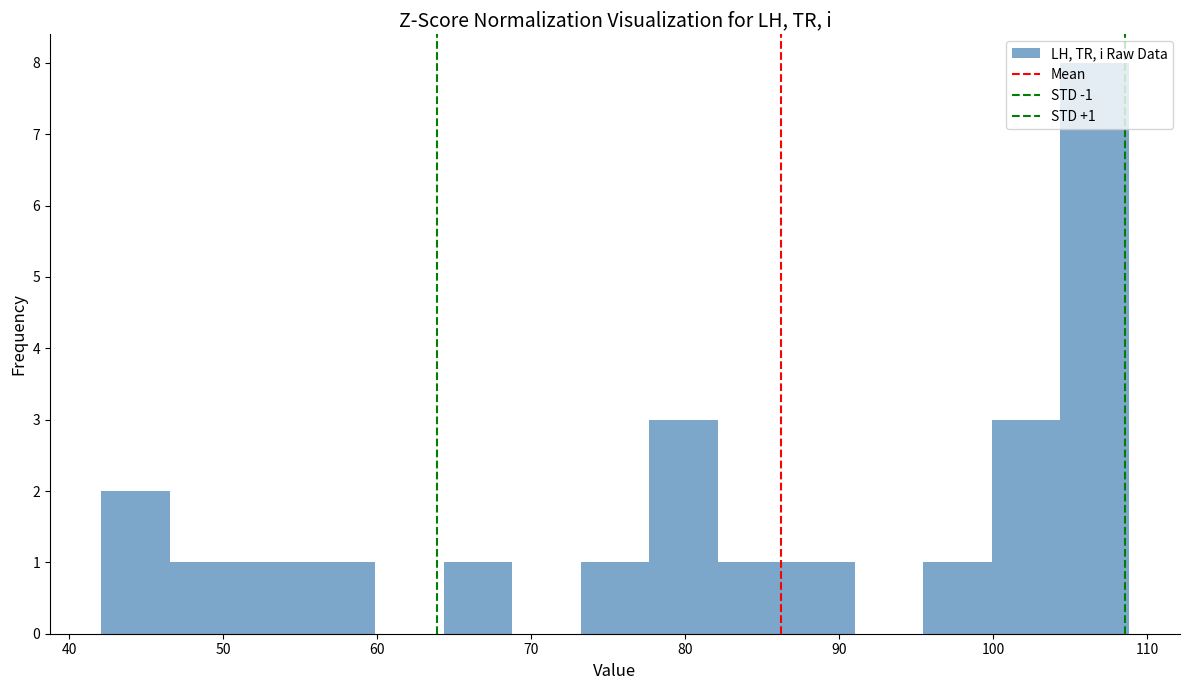

Which range on the x-axis has the tallest bar?

104 to 109